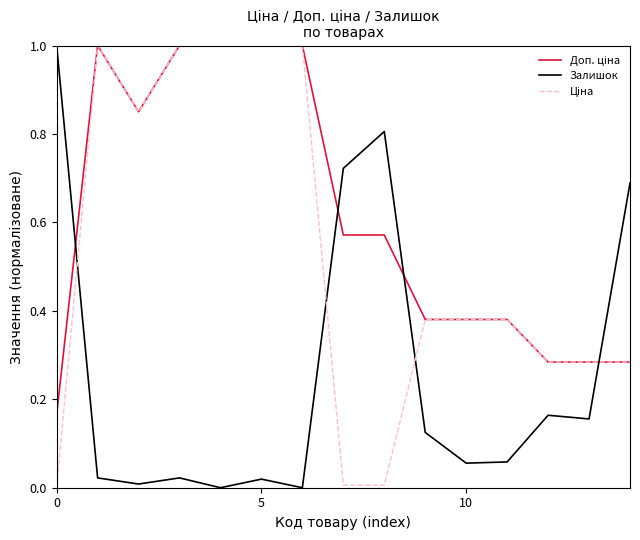

What is the greatest value displayed?

1.0